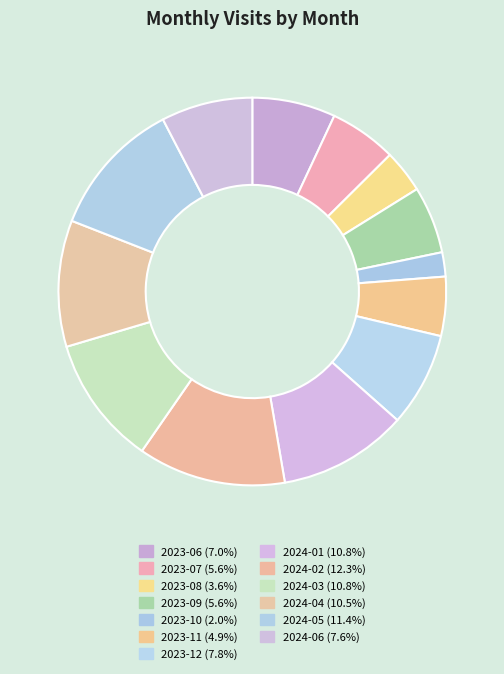

Which slice is the largest?

2024-02